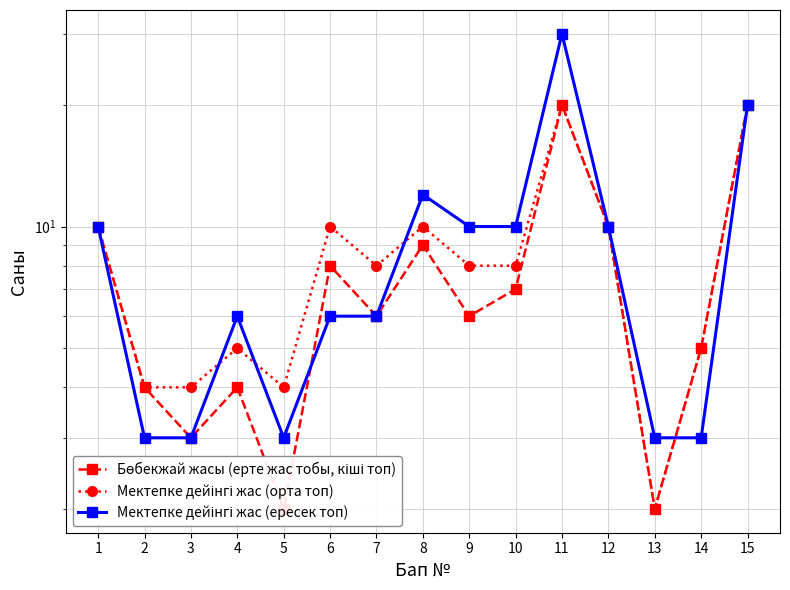

What is the total value across all series at 3?

10